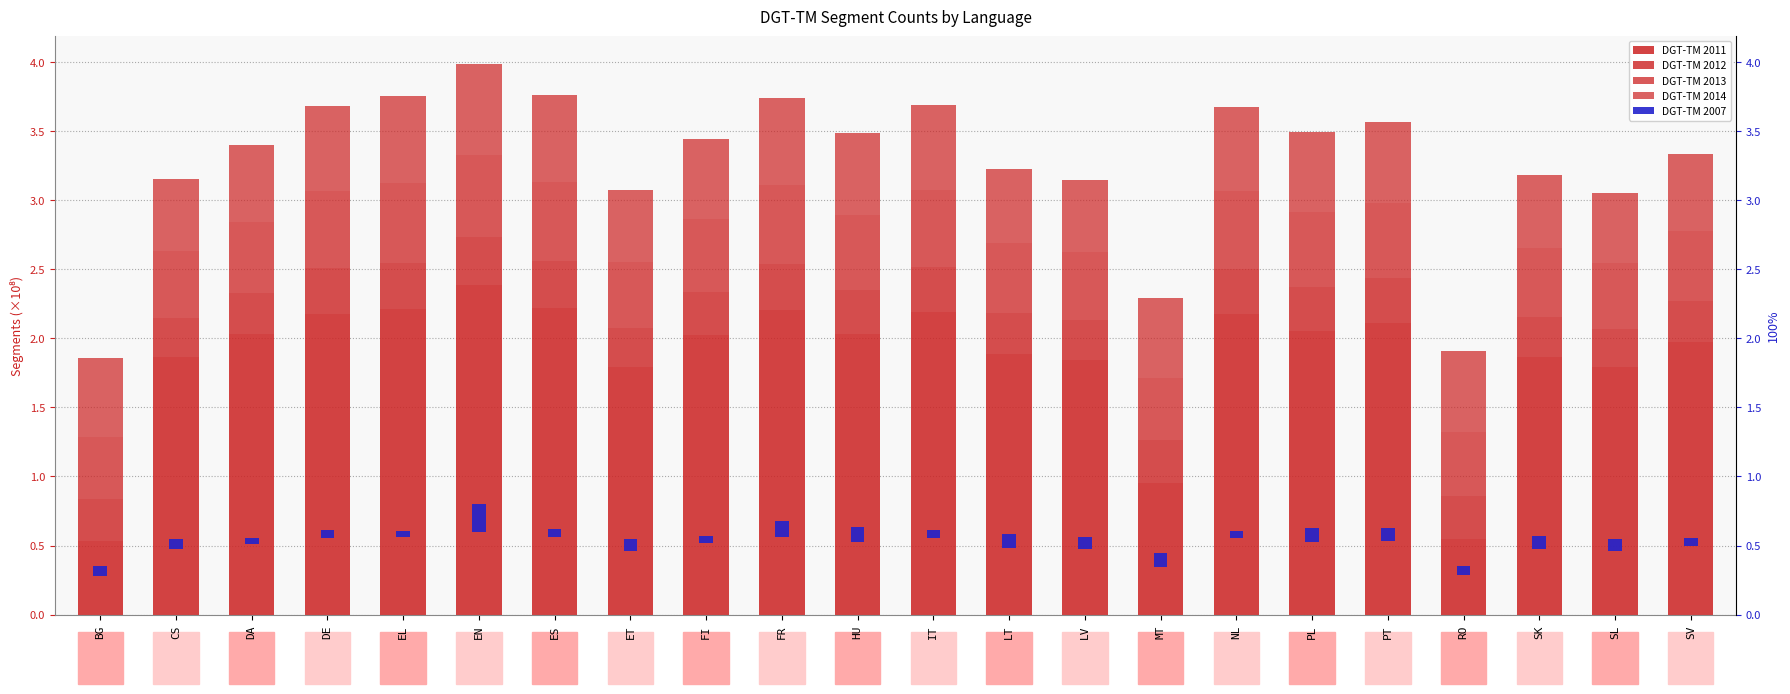

Reading left to right, list all the values displayed in this chart.

DGT-TM 2011: BG=0.5	CS=1.9	DA=2.0	DE=2.2	EL=2.2	EN=2.4	ES=2.2	ET=1.8	FI=2.0	FR=2.2	HU=2.0	IT=2.2	LT=1.9	LV=1.8	MT=1.0	NL=2.2	PL=2.1	PT=2.1	RO=0.5	SK=1.9	SL=1.8	SV=2.0
DGT-TM 2012: BG=0.3	CS=0.3	DA=0.3	DE=0.3	EL=0.3	EN=0.3	ES=0.3	ET=0.3	FI=0.3	FR=0.3	HU=0.3	IT=0.3	LT=0.3	LV=0.3	MT=0.3	NL=0.3	PL=0.3	PT=0.3	RO=0.3	SK=0.3	SL=0.3	SV=0.3
DGT-TM 2013: BG=0.4	CS=0.5	DA=0.5	DE=0.6	EL=0.6	EN=0.6	ES=0.6	ET=0.5	FI=0.5	FR=0.6	HU=0.5	IT=0.6	LT=0.5	LV=0.5	MT=0.5	NL=0.6	PL=0.5	PT=0.5	RO=0.5	SK=0.5	SL=0.5	SV=0.5
DGT-TM 2014: BG=0.6	CS=0.5	DA=0.6	DE=0.6	EL=0.6	EN=0.7	ES=0.6	ET=0.5	FI=0.6	FR=0.6	HU=0.6	IT=0.6	LT=0.5	LV=0.5	MT=0.6	NL=0.6	PL=0.6	PT=0.6	RO=0.6	SK=0.5	SL=0.5	SV=0.6
DGT-TM 2007: BG=0.1	CS=0.1	DA=0.0	DE=0.1	EL=0.0	EN=0.2	ES=0.1	ET=0.1	FI=0.0	FR=0.1	HU=0.1	IT=0.1	LT=0.1	LV=0.1	MT=0.1	NL=0.1	PL=0.1	PT=0.1	RO=0.1	SK=0.1	SL=0.1	SV=0.1